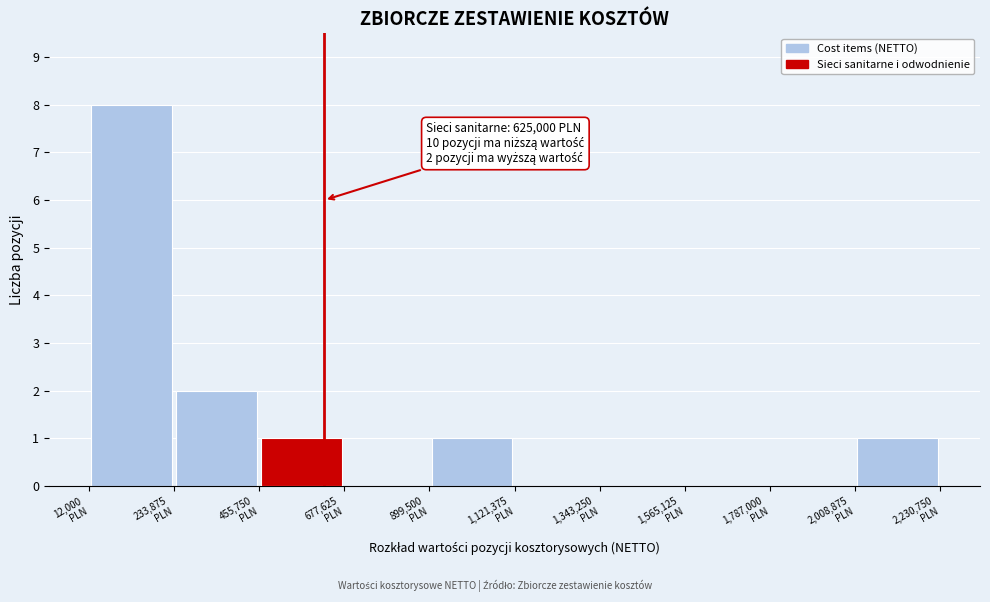

Which range on the x-axis has the tallest bar?

0 to 250000